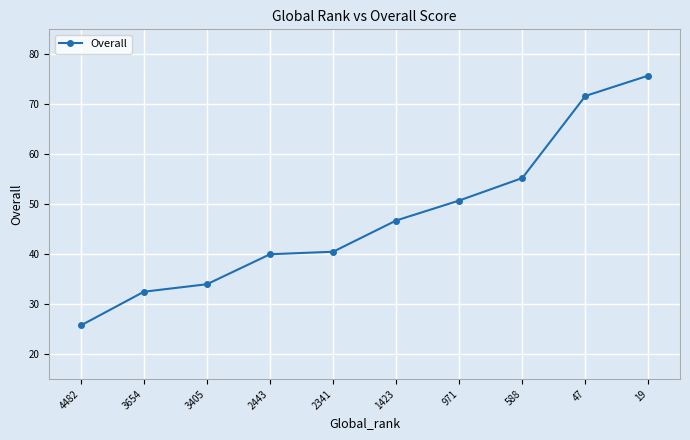

True or false: the data has more than 2 interior local peaks.

False